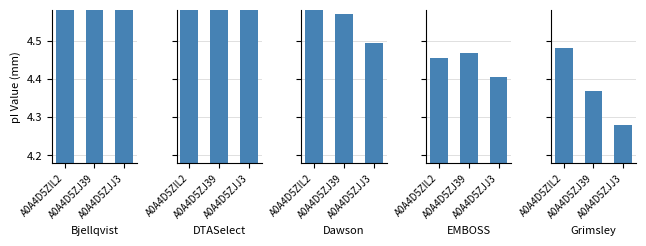

What is the difference between the highest and lowest values at A0A4D5ZIL2?

0.4